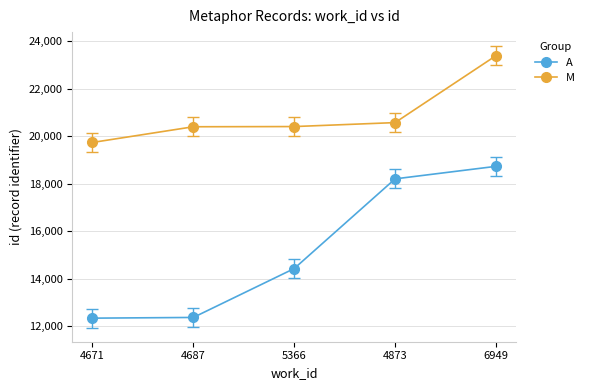

True or false: M and A intersect in this chart.

False